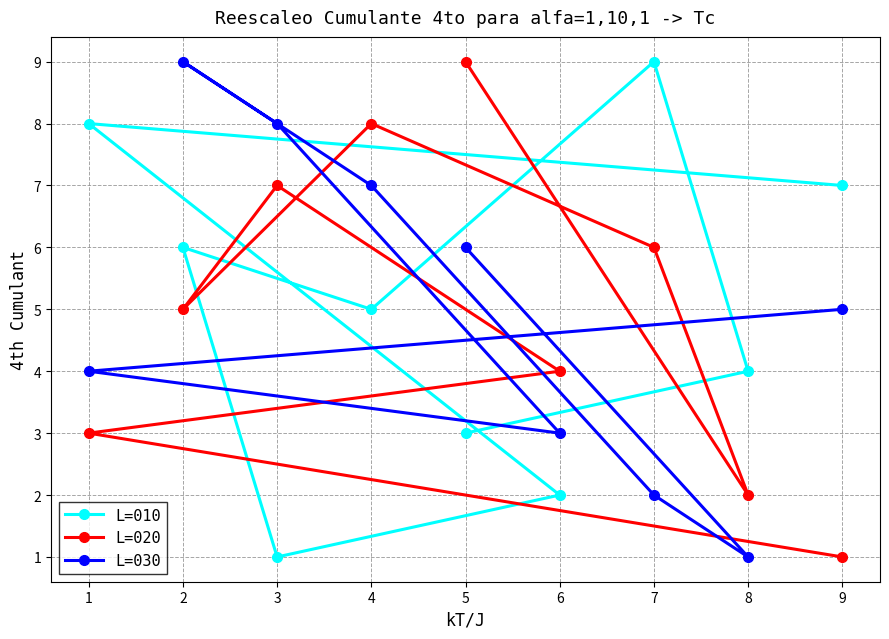

Rank the categories by L=020 value from highest to lowest.

5, 4, 3, 7, 2, 6, 1, 8, 9